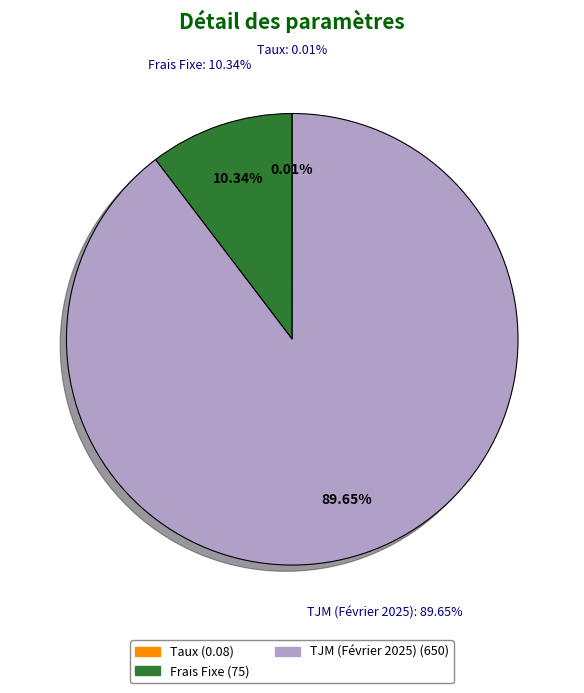

To the nearest percent, what is the difference between the Frais Fixe and Taux slice percentages?

10%